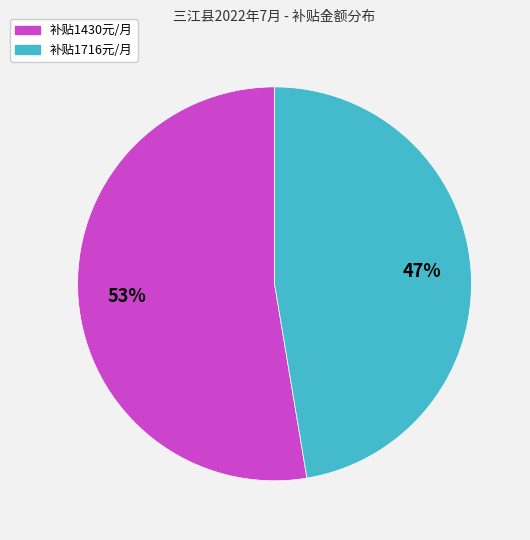

Is there any slice that represents more than half of the pie?

Yes